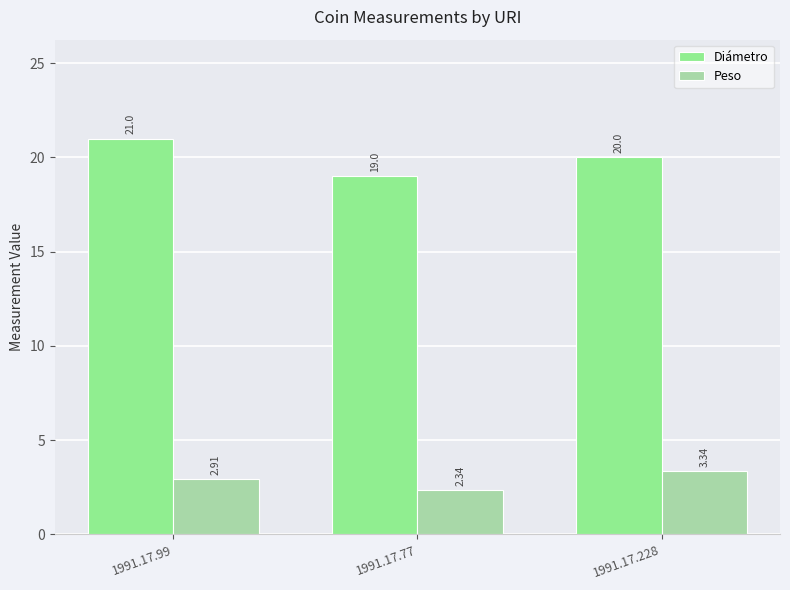

What is the difference between the second highest and minimum values in the Peso series?

0.6